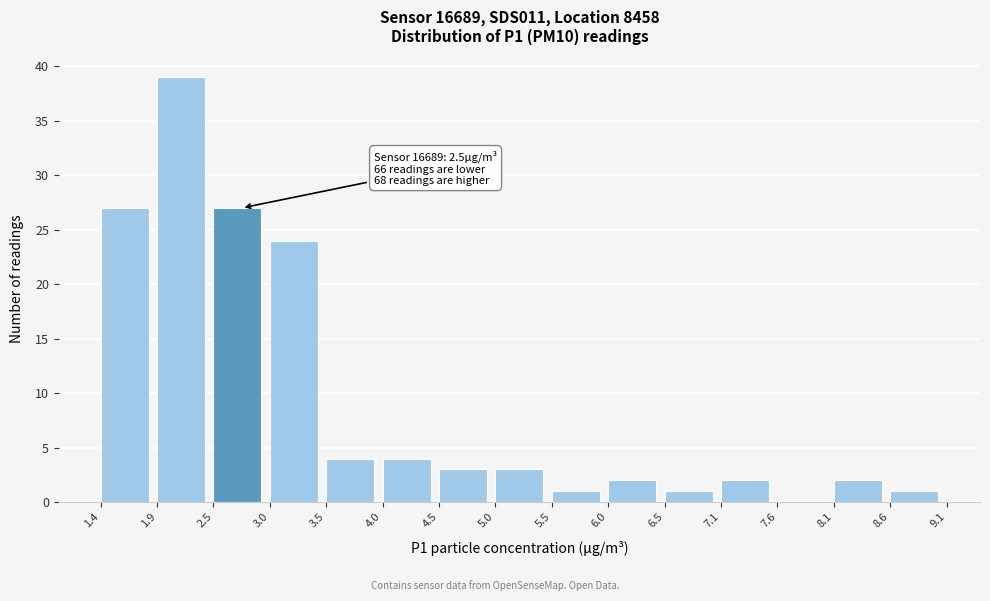

Over which range of the x-axis is the bar tallest?

1.9 to 2.5